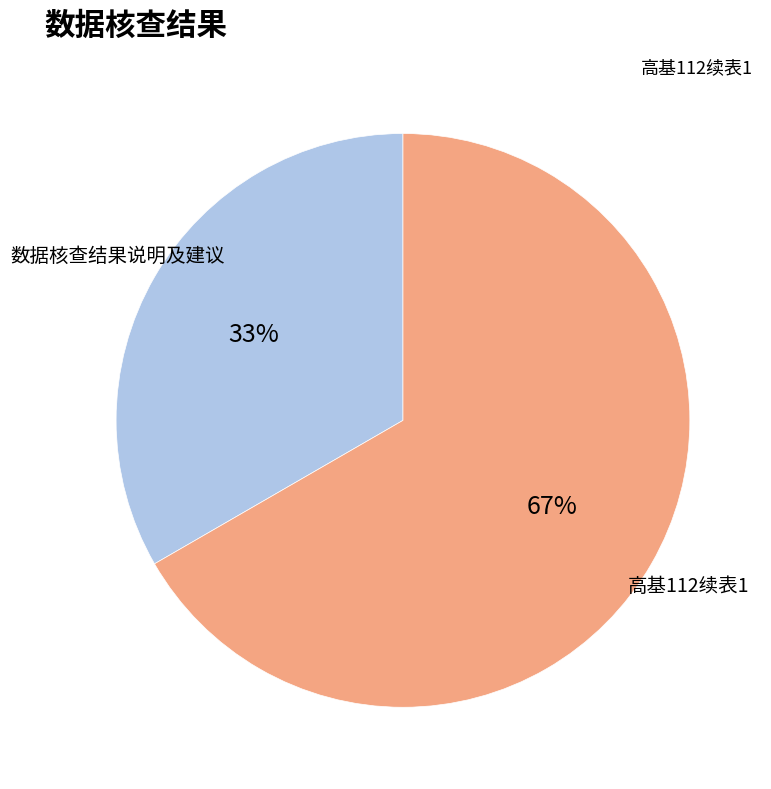

Which category has the biggest portion of the pie?

高基112续表1